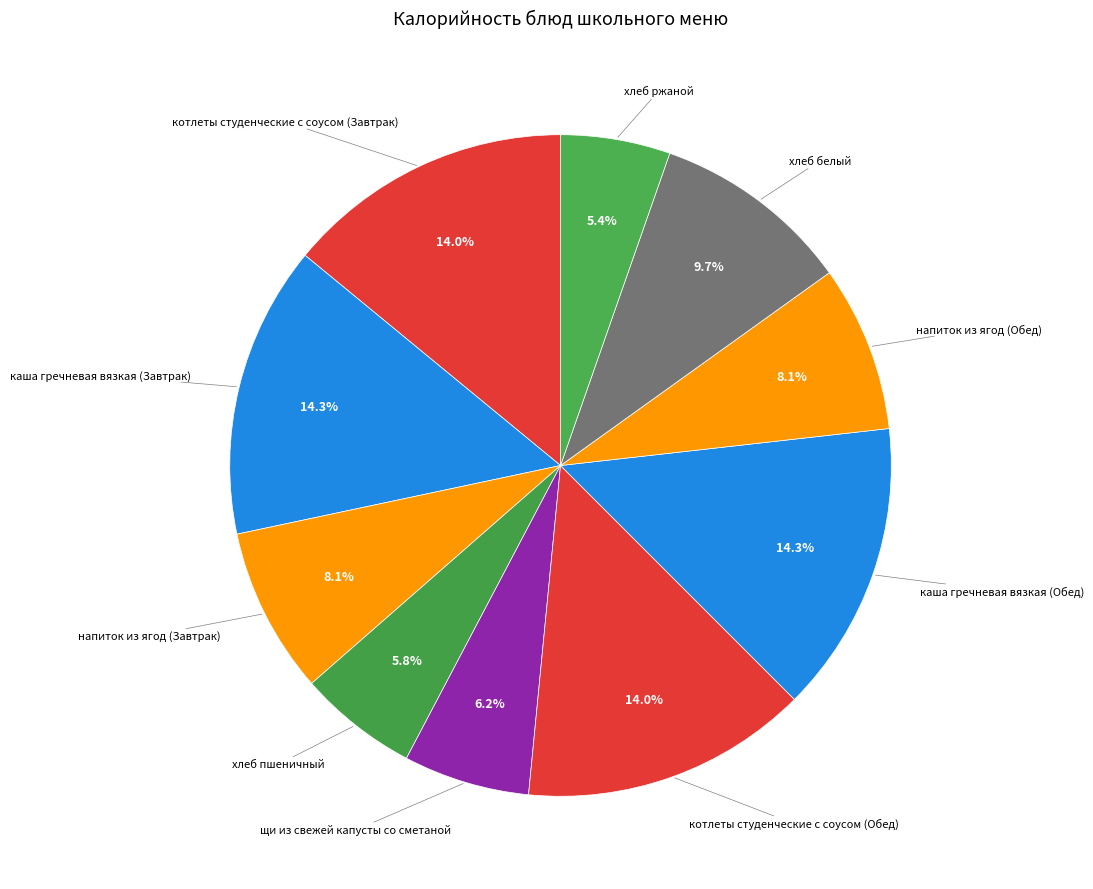

To the nearest percent, what is the difference between the хлеб ржаной and напиток из ягод (Завтрак) slice percentages?

3%